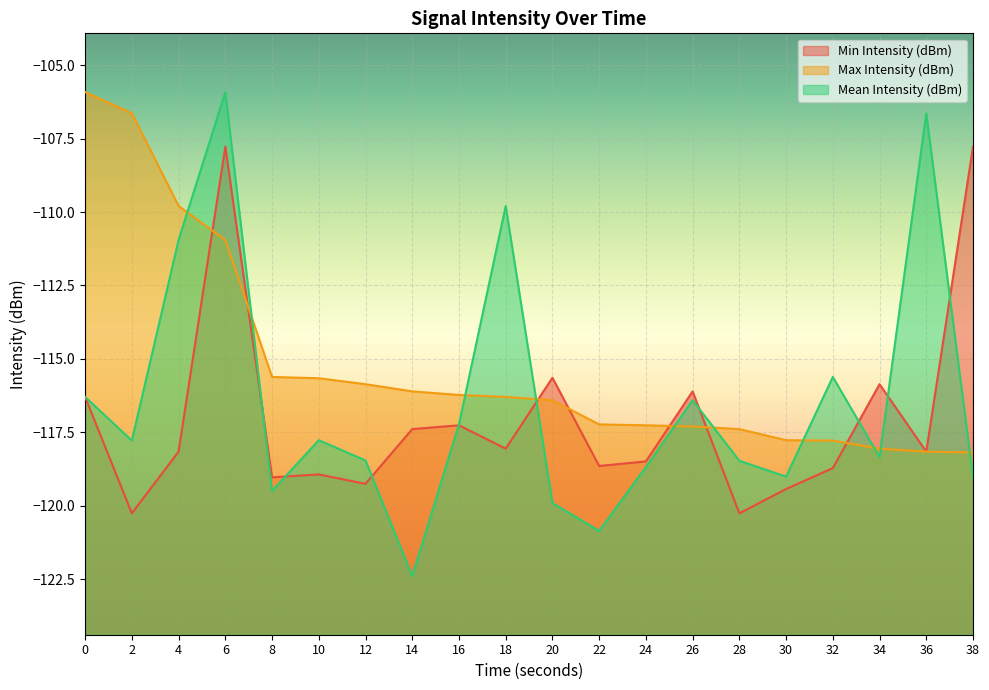

Does the chart display data point markers on the line(s)?

No